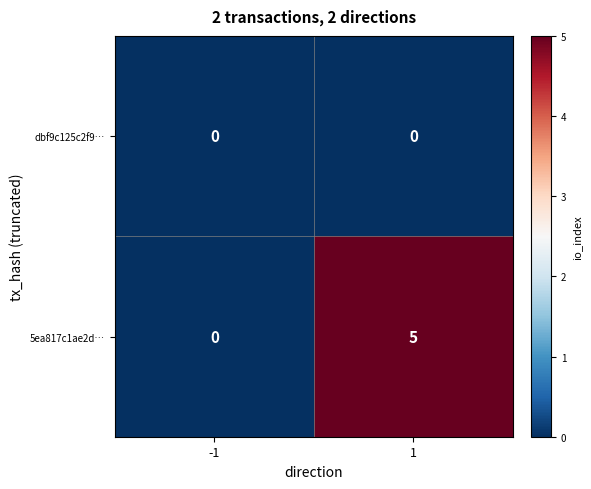

True or false: 5ea817c1ae2d… has a value of 7 at 1.

False